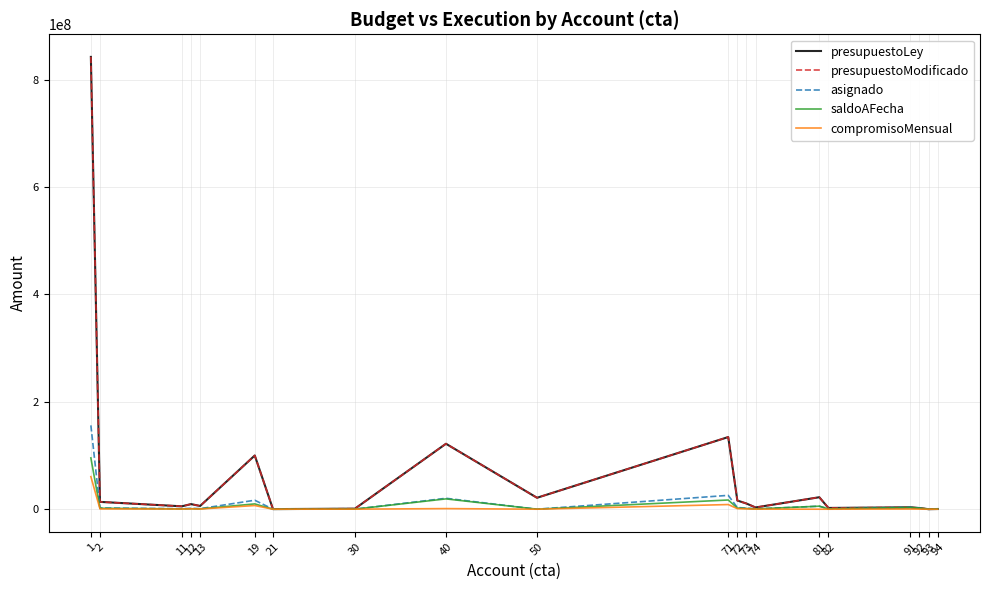

True or false: presupuestoLey and presupuestoModificado intersect in this chart.

False